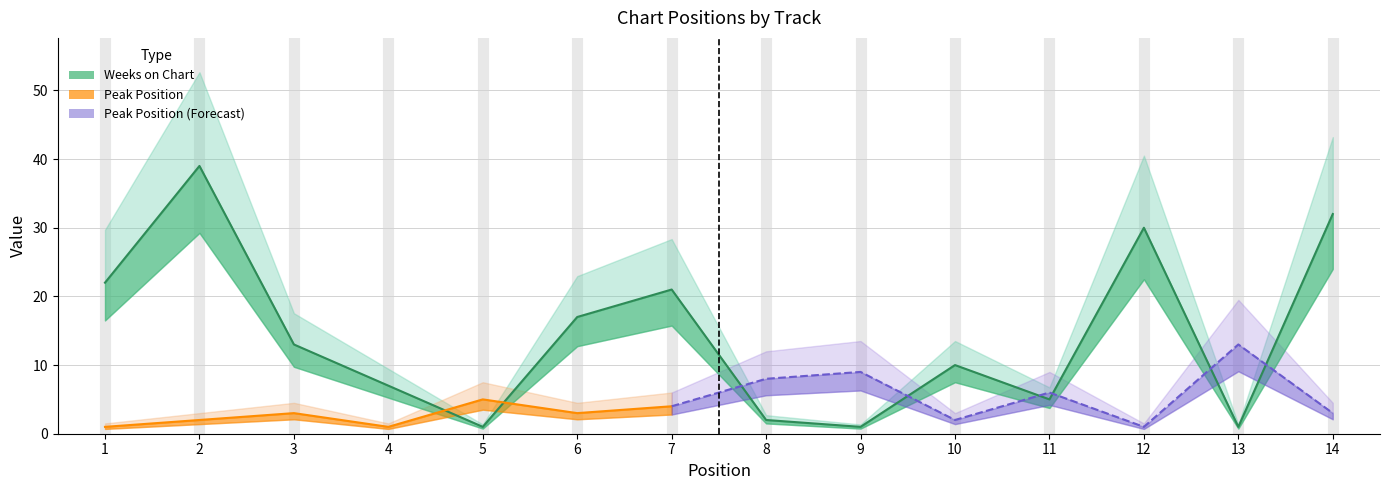

True or false: the data has more than 1 interior local peaks.

True